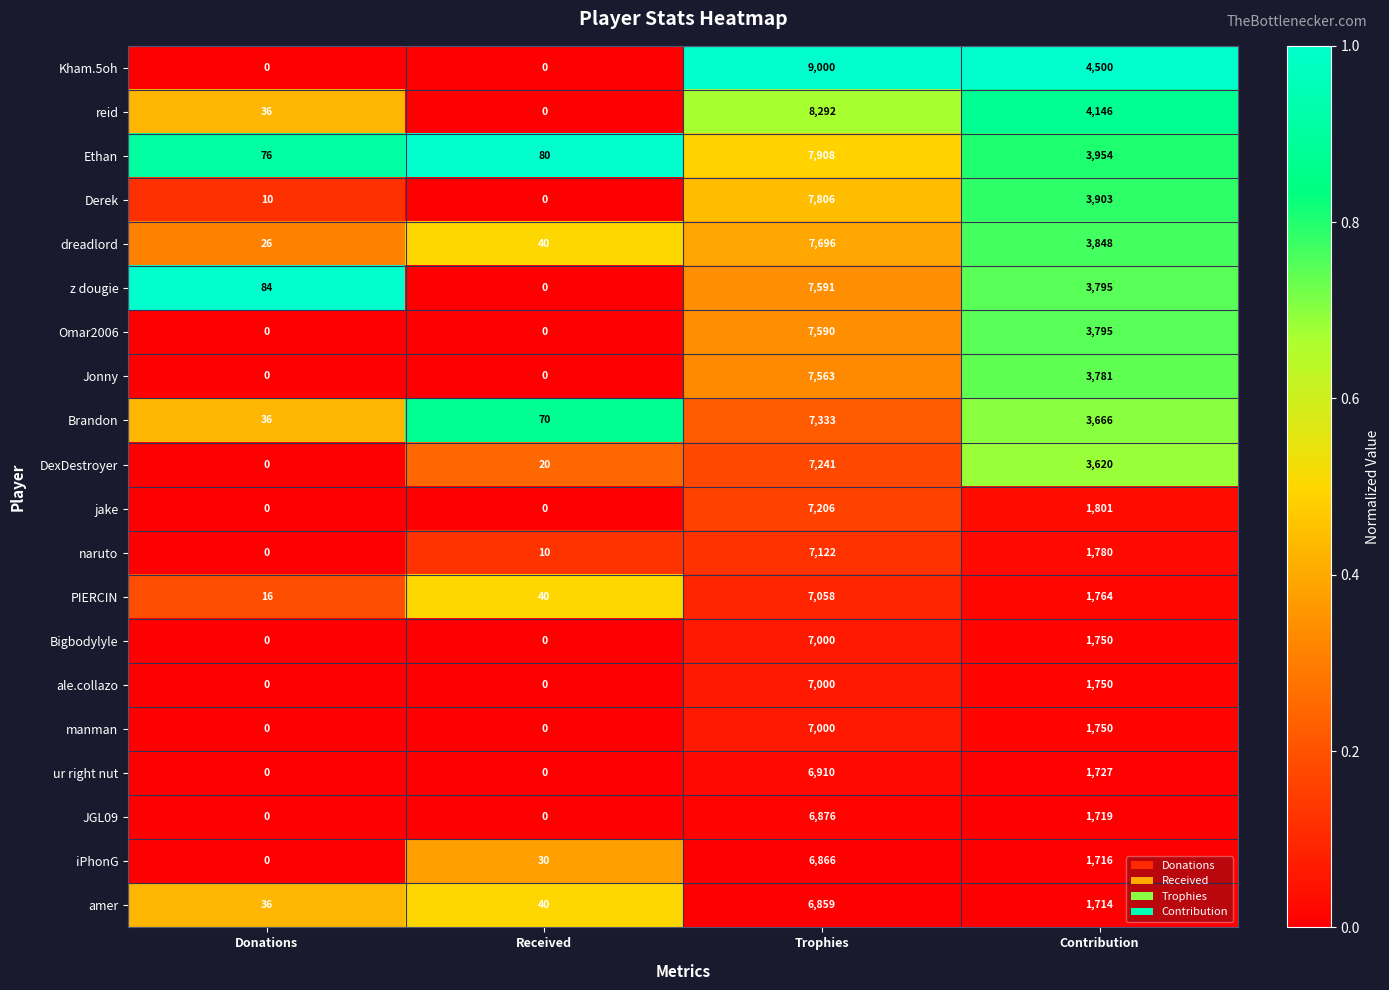

Where is z dougie nearest to the value 3795?

Contribution